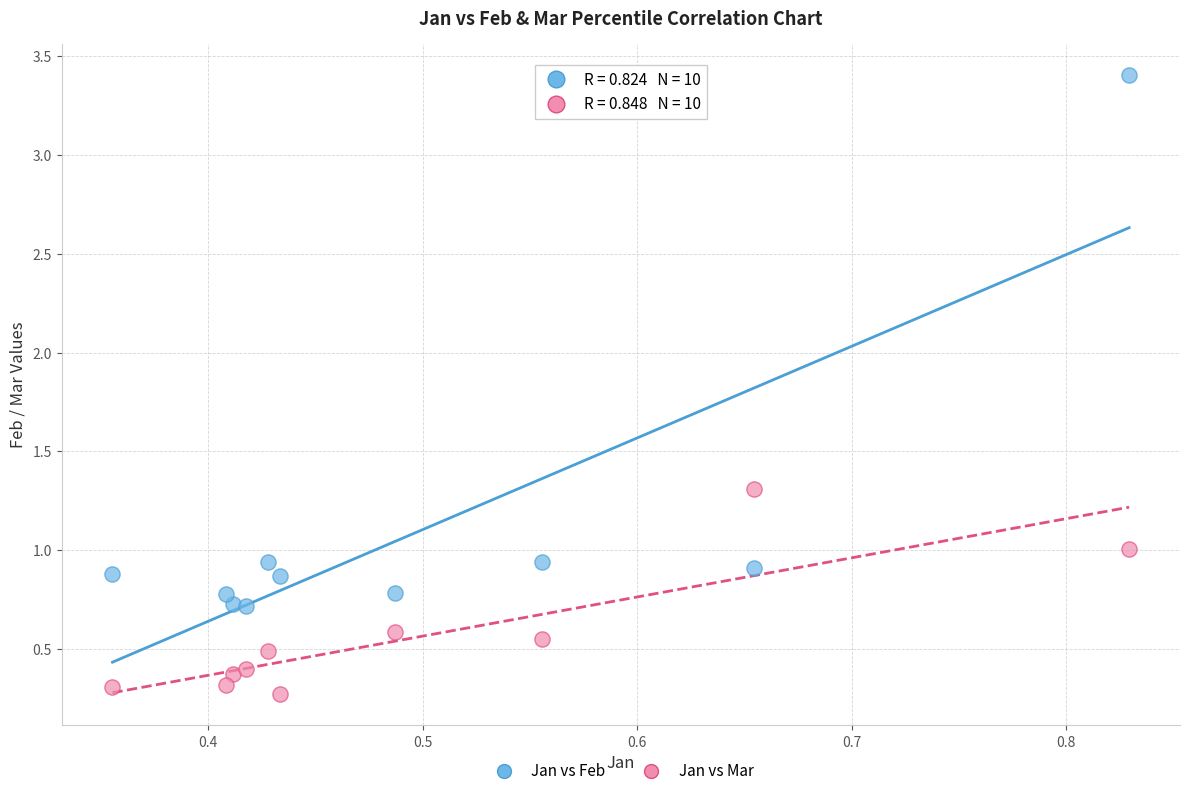

What is the X range (max minus min) for the scatter plot?

0.5